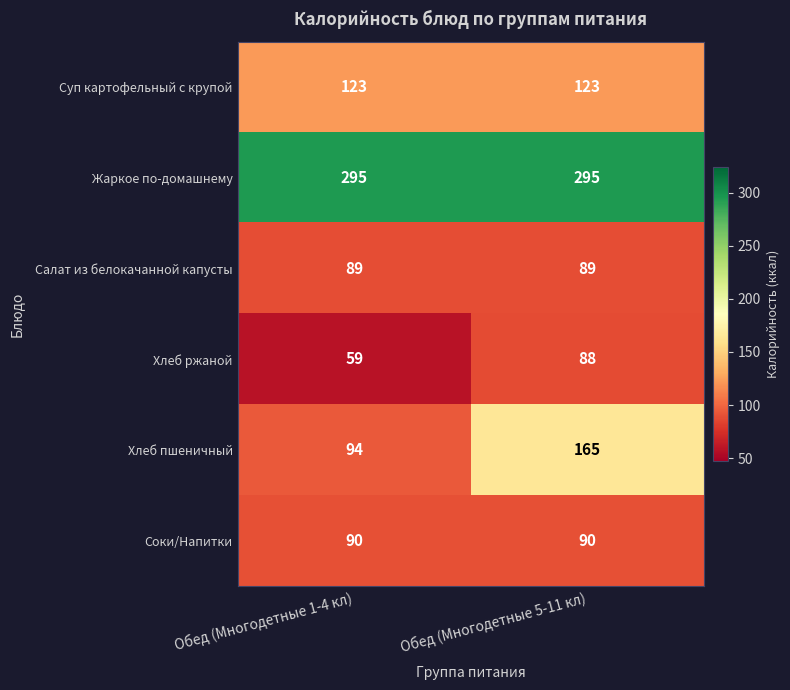

At which category is the sum across all series the highest?

Обед (Многодетные 5-11 кл)